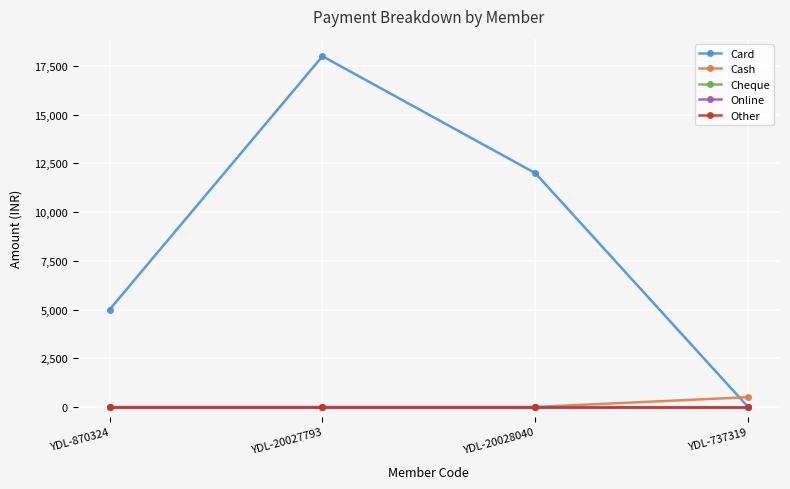

What position from the right is YDL-20028040?

2